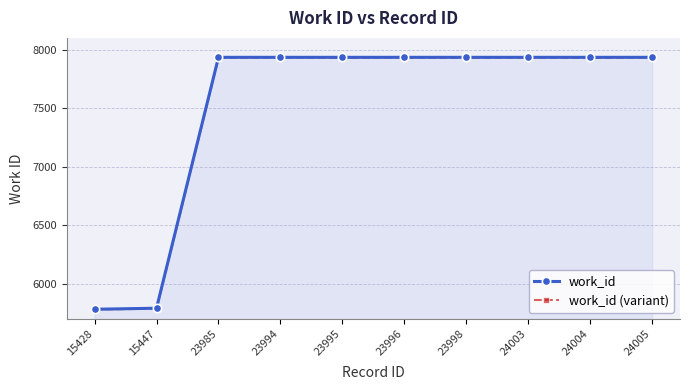

The value of work_id (variant) at 24003 is 12874.7. True or false?

False